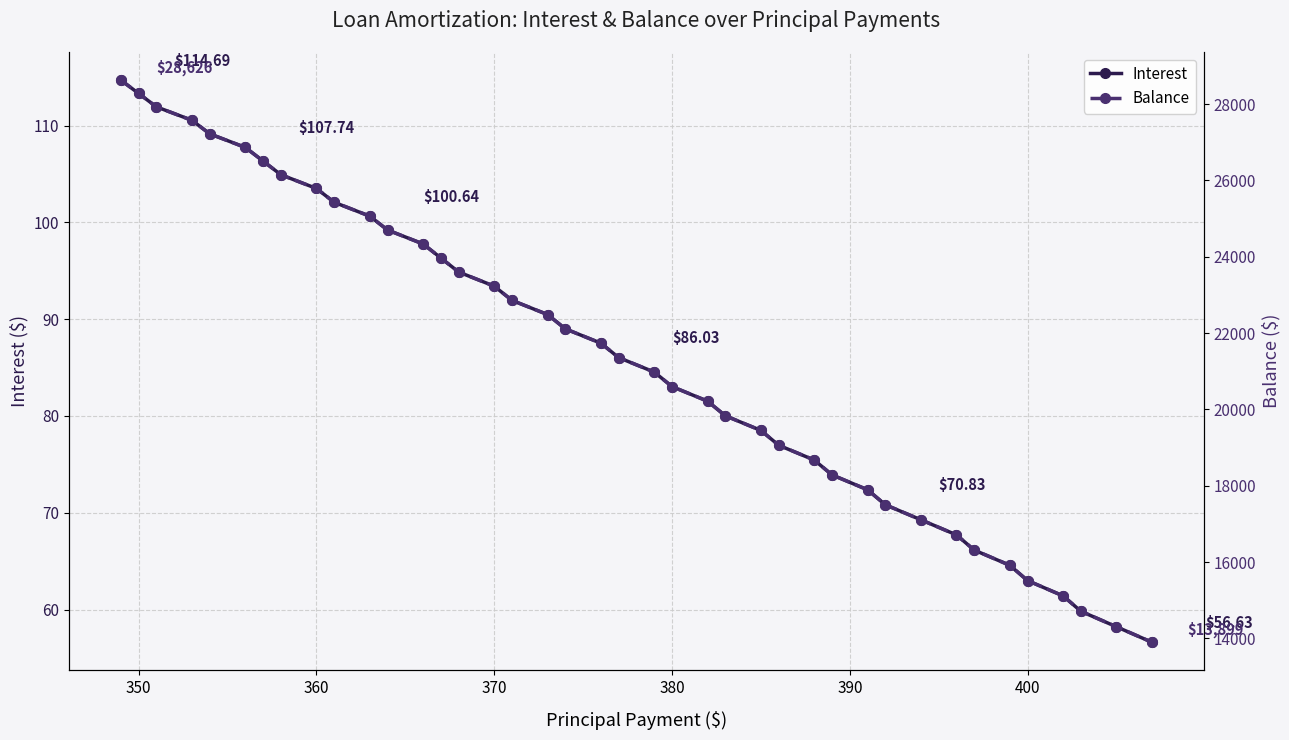

True or false: Interest has more than 2 interior local peaks.

False